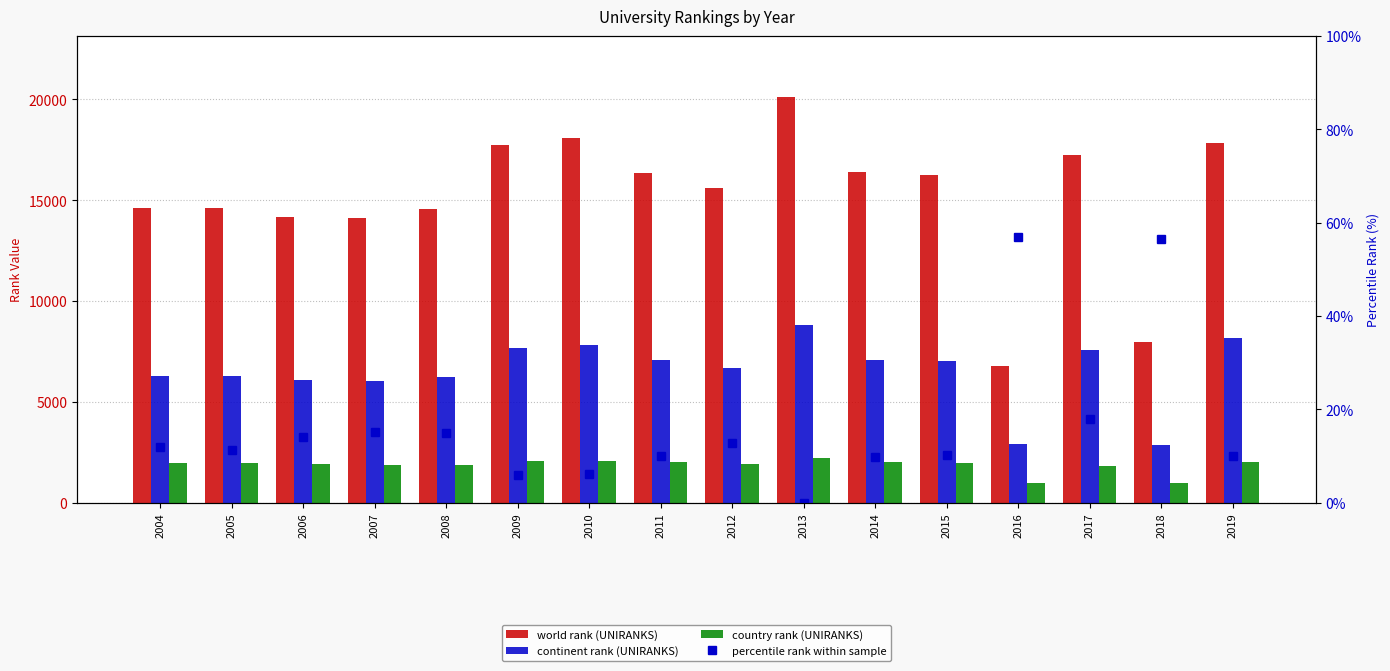

What are all the series names shown in the legend?

world rank (UNIRANKS), continent rank (UNIRANKS), country rank (UNIRANKS), percentile rank within sample